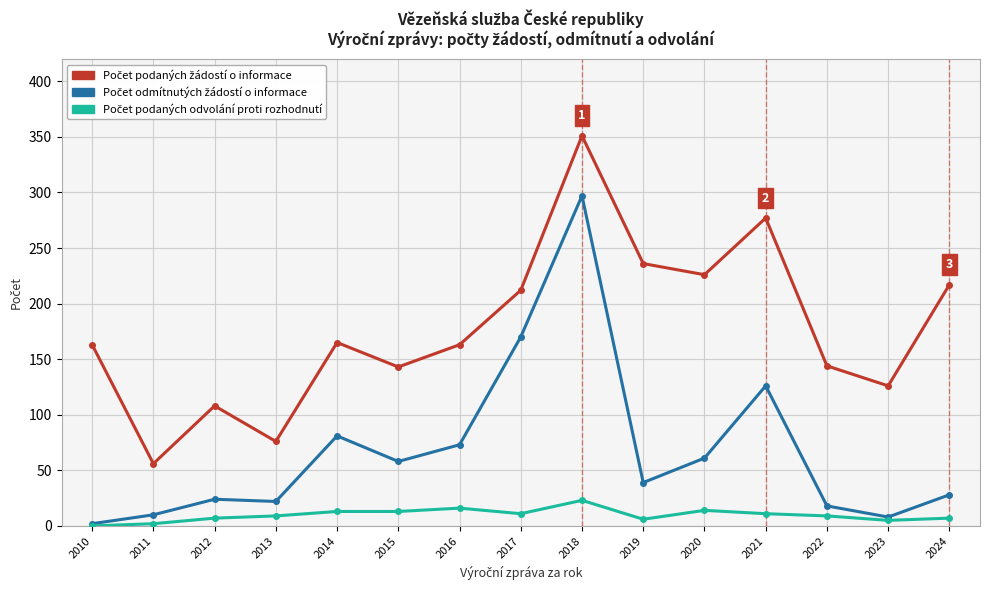

At how many categories does at least one series exceed 188?

6